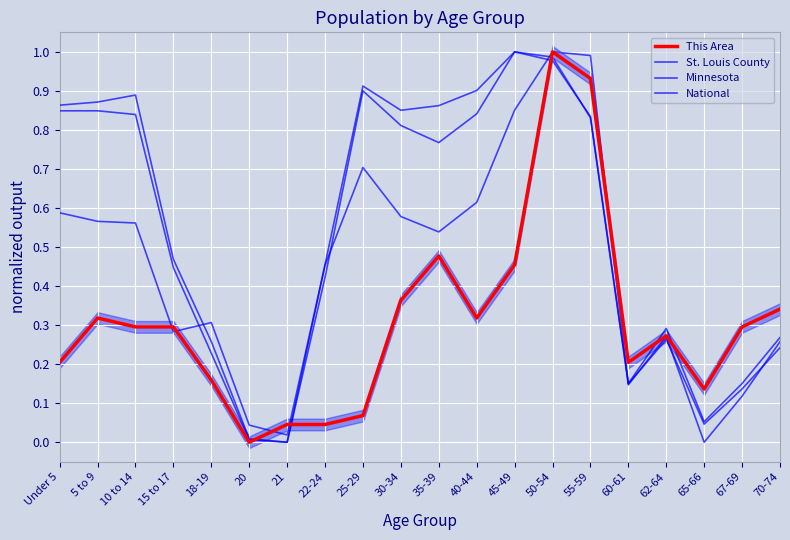

Reading left to right, transcribe all the data shown in this chart.

This Area: Under 5=0.2	5 to 9=0.3	10 to 14=0.3	15 to 17=0.3	18-19=0.2	20=0.0	21=0.0	22-24=0.0	25-29=0.1	30-34=0.4	35-39=0.5	40-44=0.3	45-49=0.5	50-54=1.0	55-59=0.9	60-61=0.2	62-64=0.3	65-66=0.1	67-69=0.3	70-74=0.3
St. Louis County: Under 5=0.6	5 to 9=0.6	10 to 14=0.6	15 to 17=0.3	18-19=0.3	20=0.0	21=0.0	22-24=0.5	25-29=0.7	30-34=0.6	35-39=0.5	40-44=0.6	45-49=0.9	50-54=1.0	55-59=1.0	60-61=0.1	62-64=0.3	65-66=0.0	67-69=0.1	70-74=0.3
Minnesota: Under 5=0.8	5 to 9=0.8	10 to 14=0.8	15 to 17=0.4	18-19=0.2	20=0.0	21=0.0	22-24=0.4	25-29=0.9	30-34=0.8	35-39=0.8	40-44=0.8	45-49=1.0	50-54=1.0	55-59=0.8	60-61=0.1	62-64=0.3	65-66=0.0	67-69=0.1	70-74=0.2
National: Under 5=0.9	5 to 9=0.9	10 to 14=0.9	15 to 17=0.5	18-19=0.3	20=0.0	21=0.0	22-24=0.5	25-29=0.9	30-34=0.9	35-39=0.9	40-44=0.9	45-49=1.0	50-54=1.0	55-59=0.8	60-61=0.2	62-64=0.3	65-66=0.1	67-69=0.2	70-74=0.3